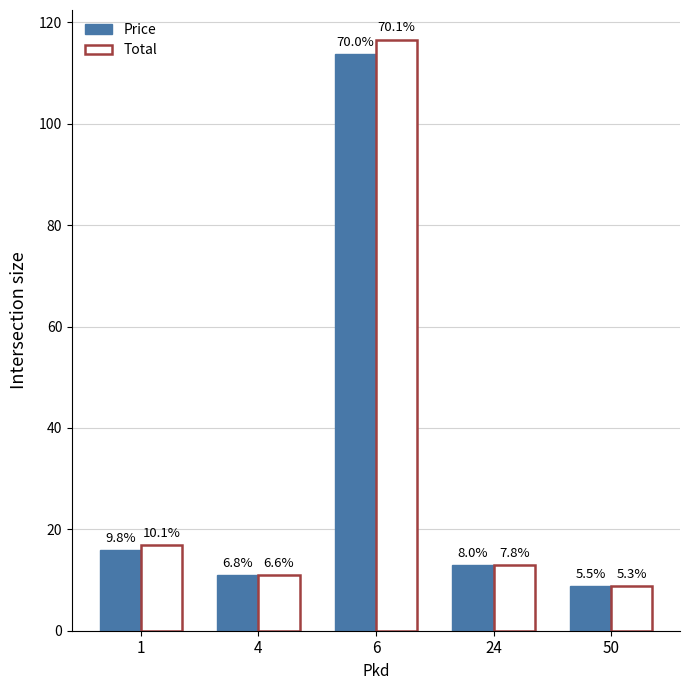

Which series has the largest range (max minus min)?

Total